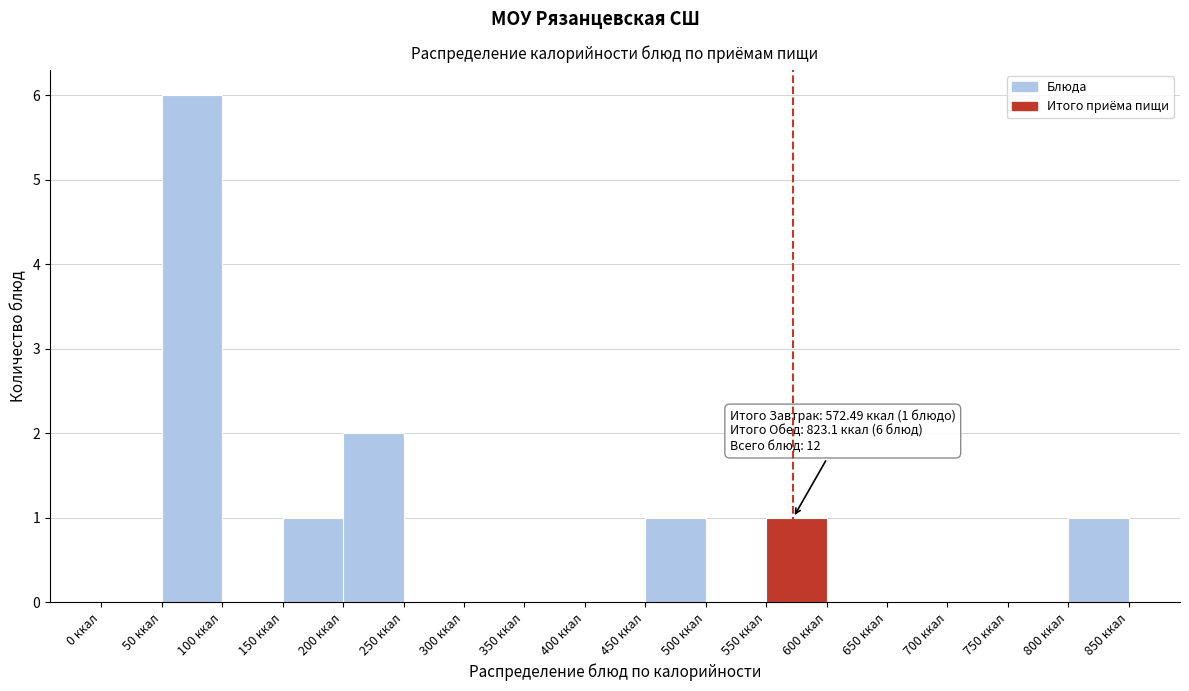

Which range on the x-axis has the tallest bar?

50 to 100